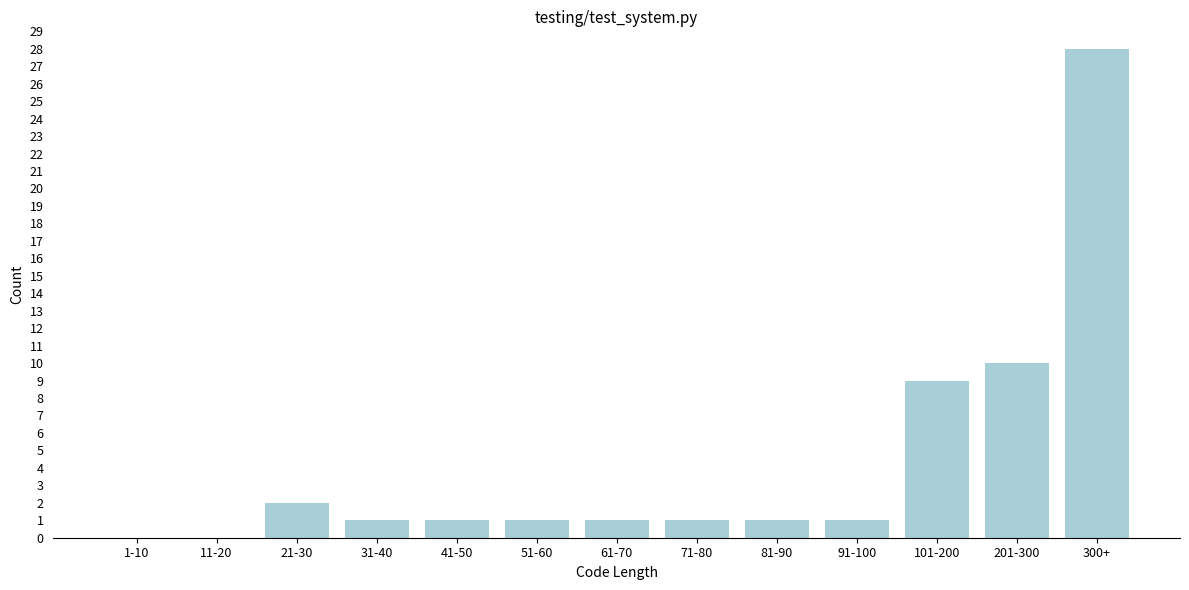

Reading left to right, transcribe all the data shown in this chart.

1-10=0	11-20=0	21-30=2	31-40=1	41-50=1	51-60=1	61-70=1	71-80=1	81-90=1	91-100=1	101-200=9	201-300=10	300+=28